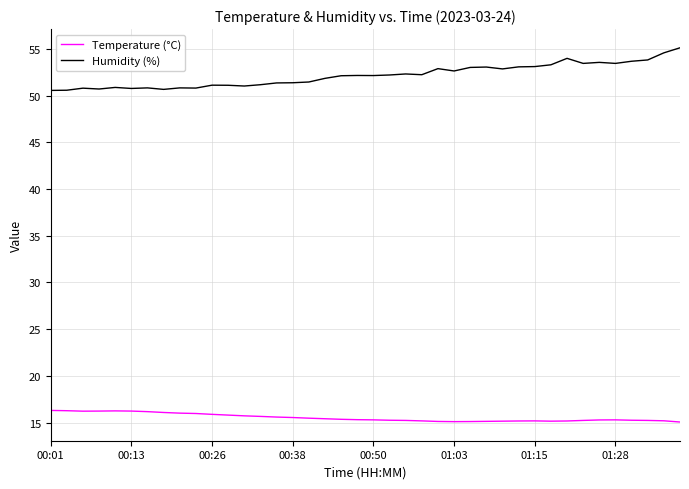

What are all the series names shown in the legend?

Temperature (°C), Humidity (%)